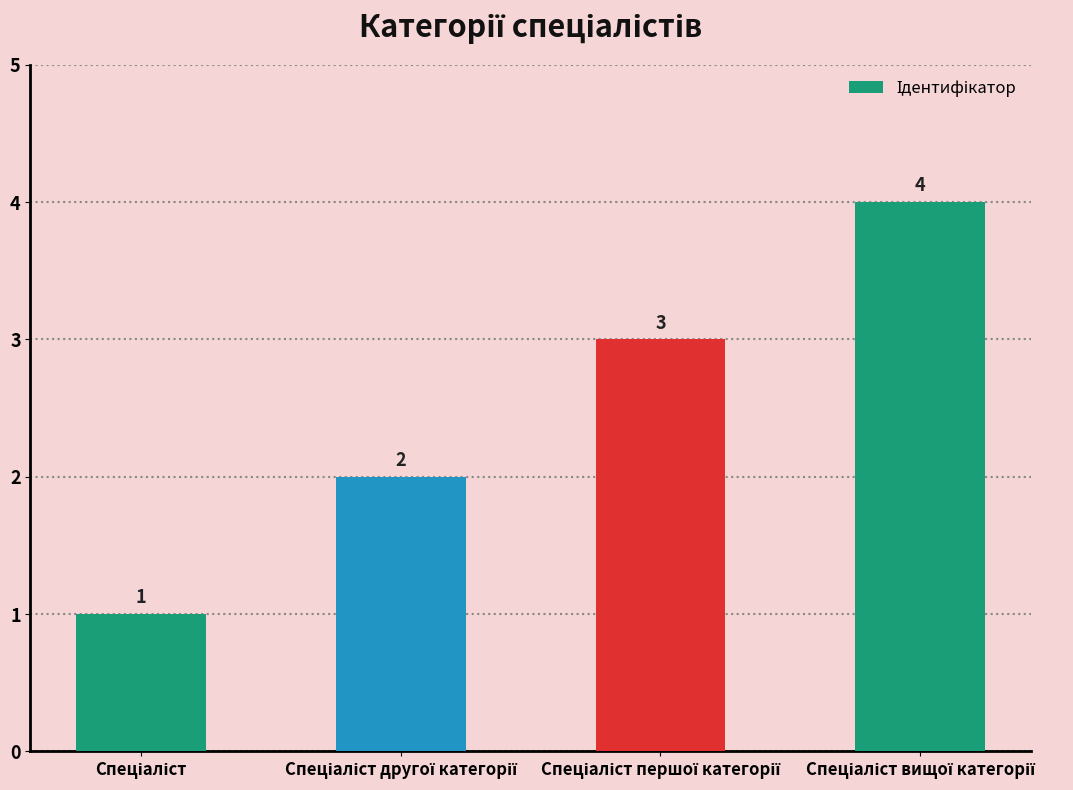

What is the value of the 2nd bar from the left?

2